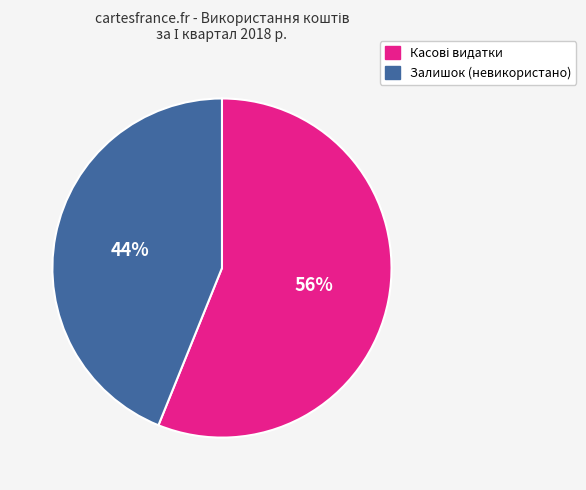

Does any single category account for the majority?

Yes